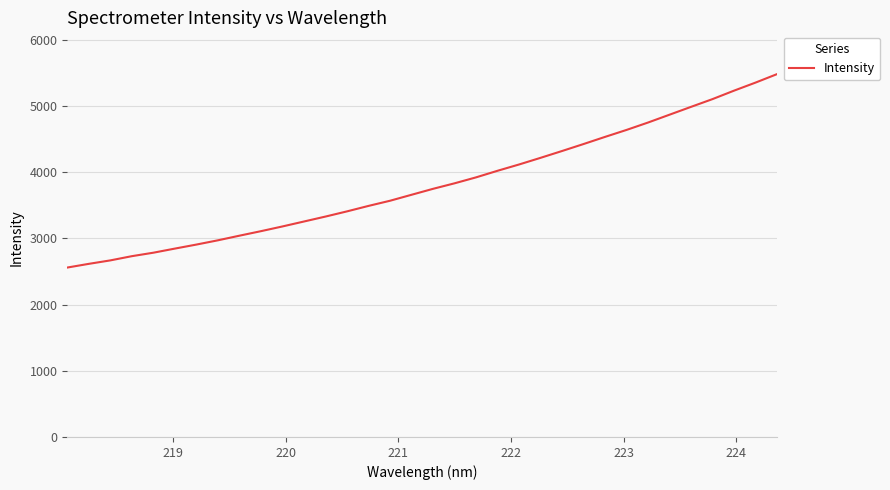

What is the smallest value displayed?

2560.7